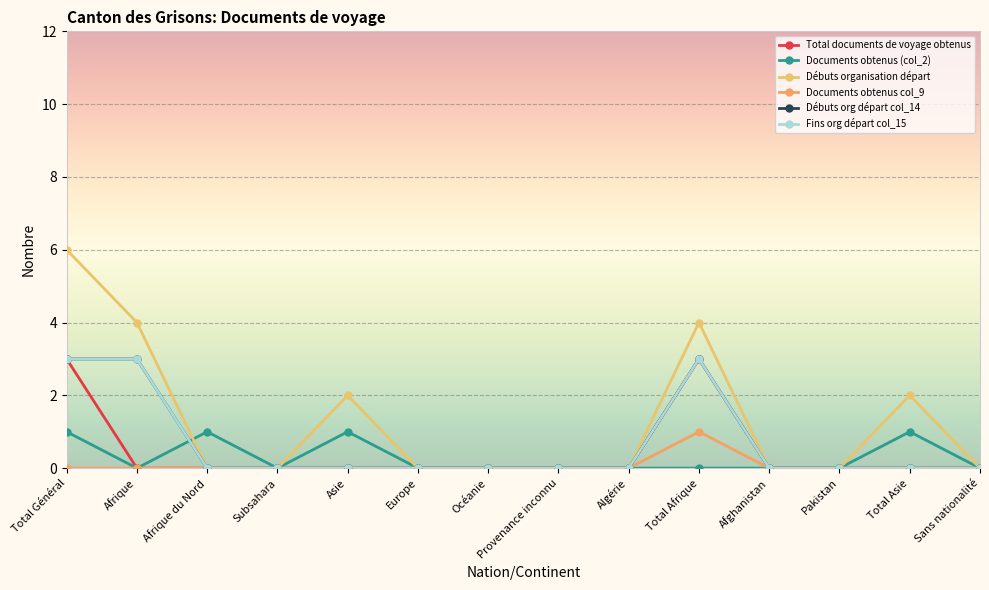

What is the maximum value for Débuts organisation départ?

6